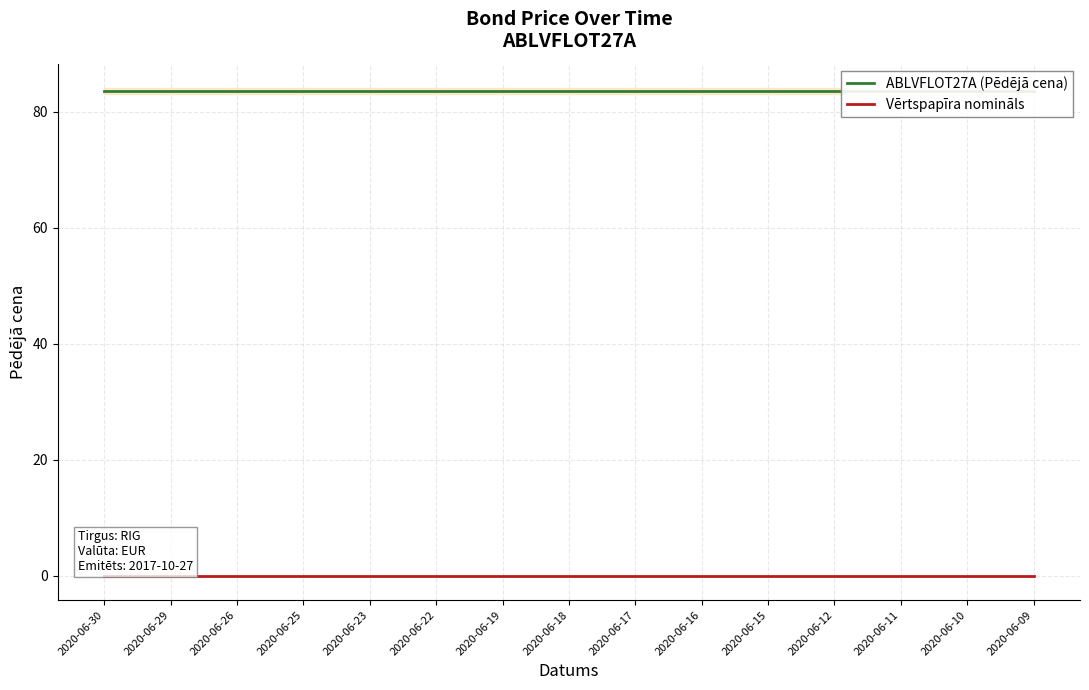

Which series has the largest range (max minus min)?

ABLVFLOT27A (Pēdējā cena)